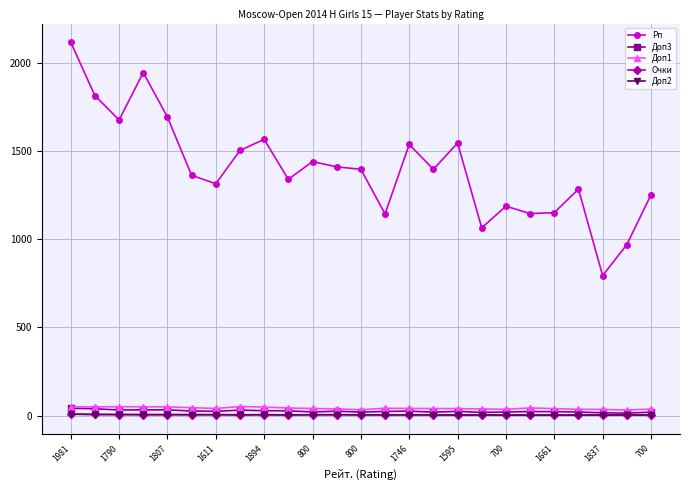

True or false: Очки and Доп1 cross at least once.

False